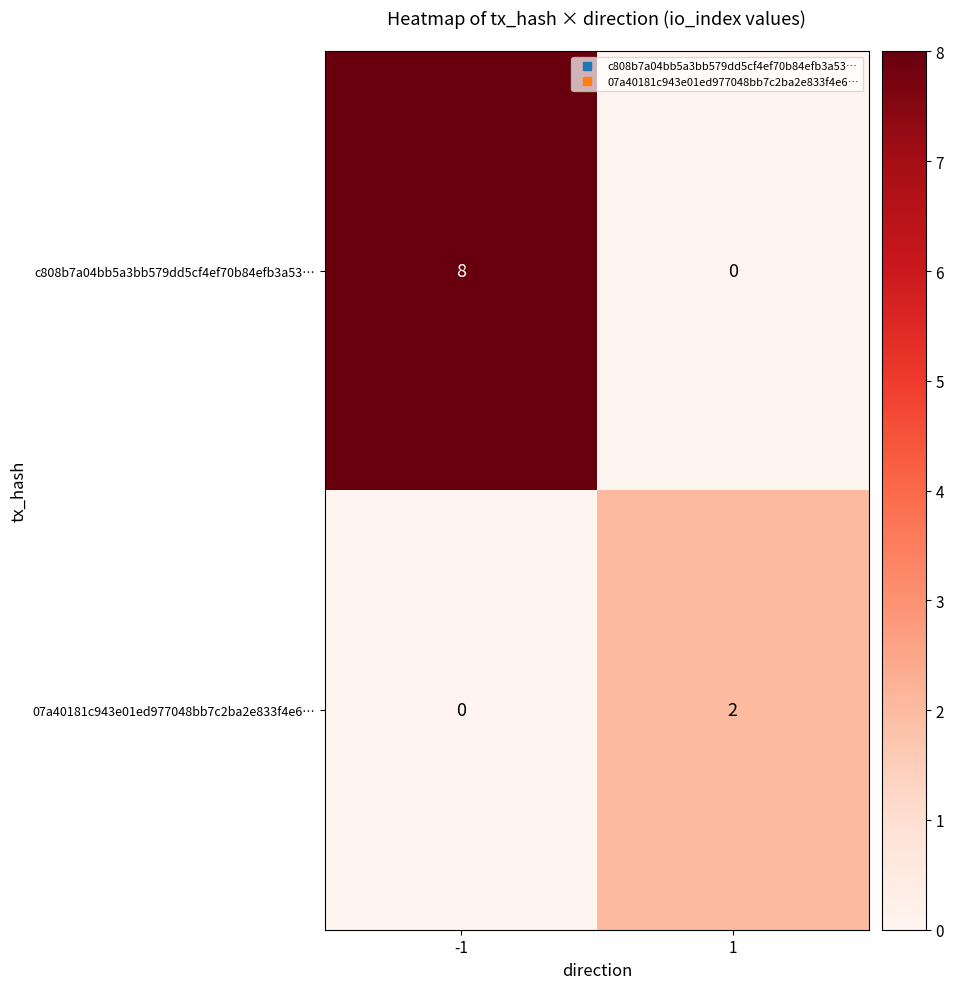

Which series has the largest range (max minus min)?

c808b7a04bb5a3bb579dd5cf4ef70b84efb3a53…